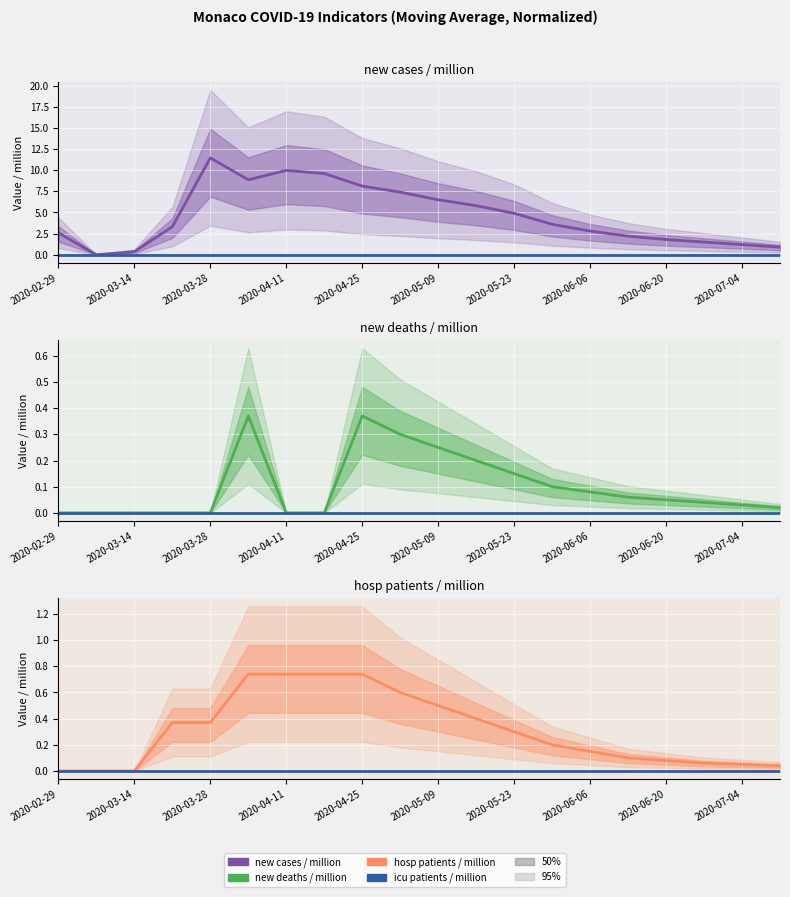

Between 10 and 17, which is larger?

10